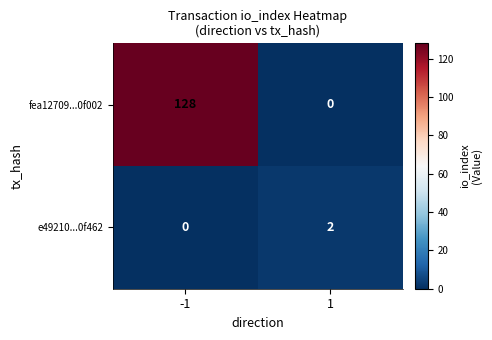

What is the difference between the maximum and minimum values in the fea12709...0f002 series?

128